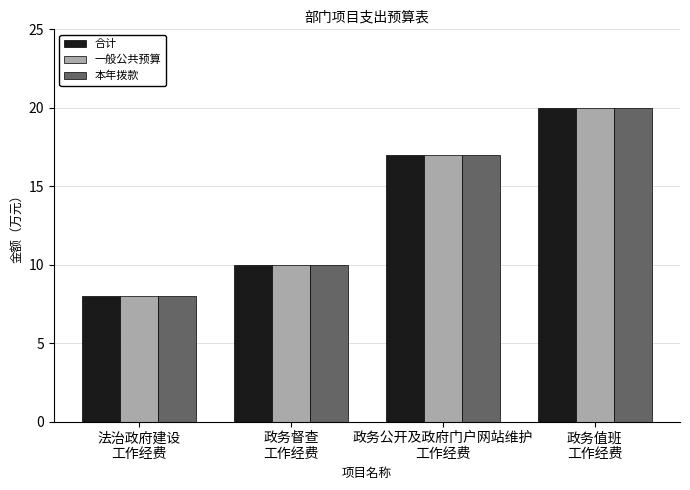

What is the difference between the maximum and minimum values in the 一般公共预算 series?

12